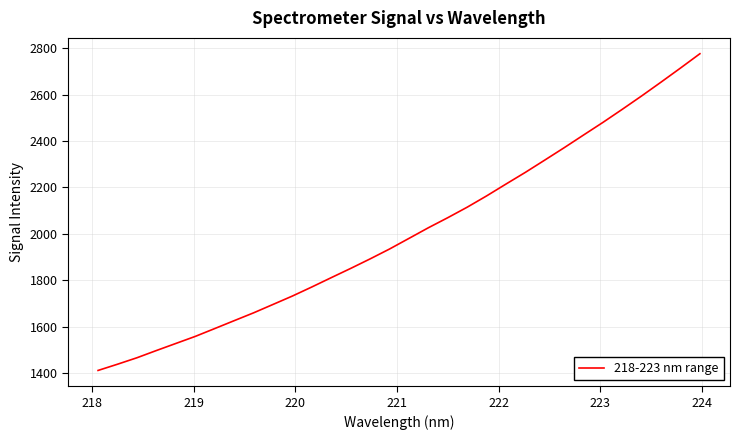

What is the difference between the maximum and minimum values?

1364.2